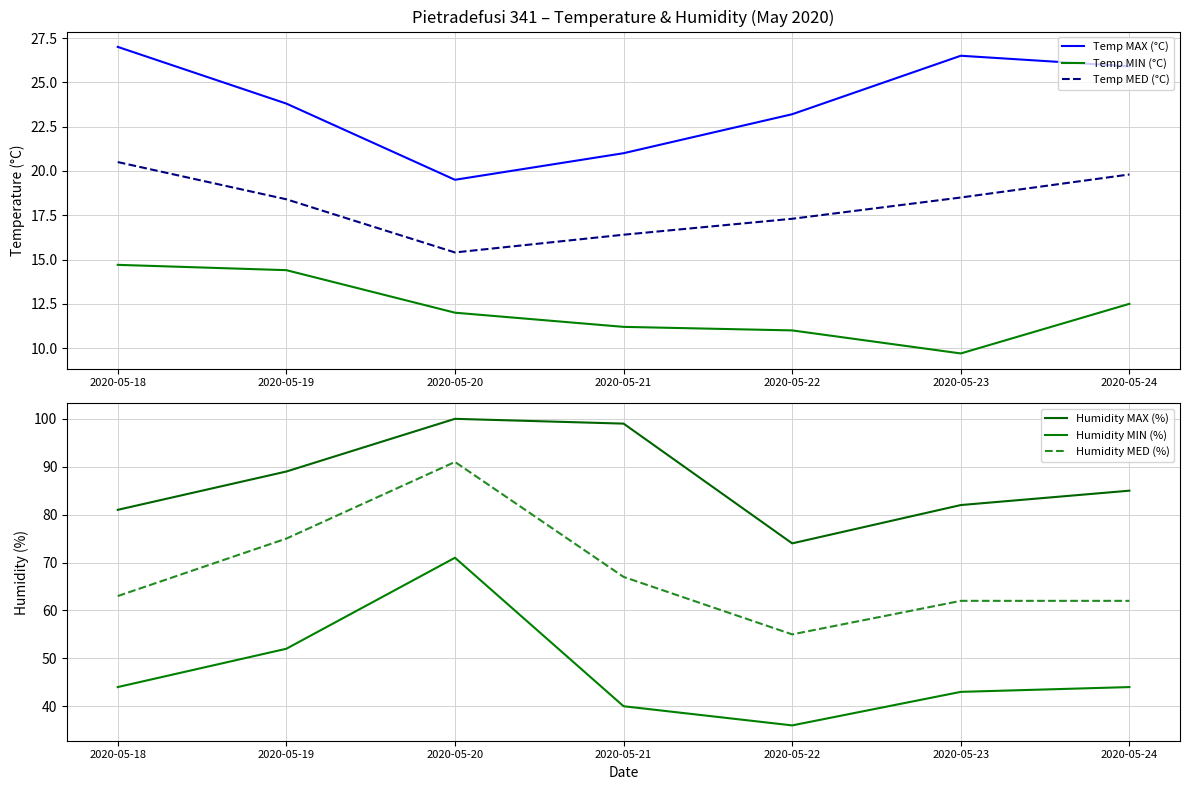

What is the value of the Humidity MED (%) point at the 5th from the left?

55.0